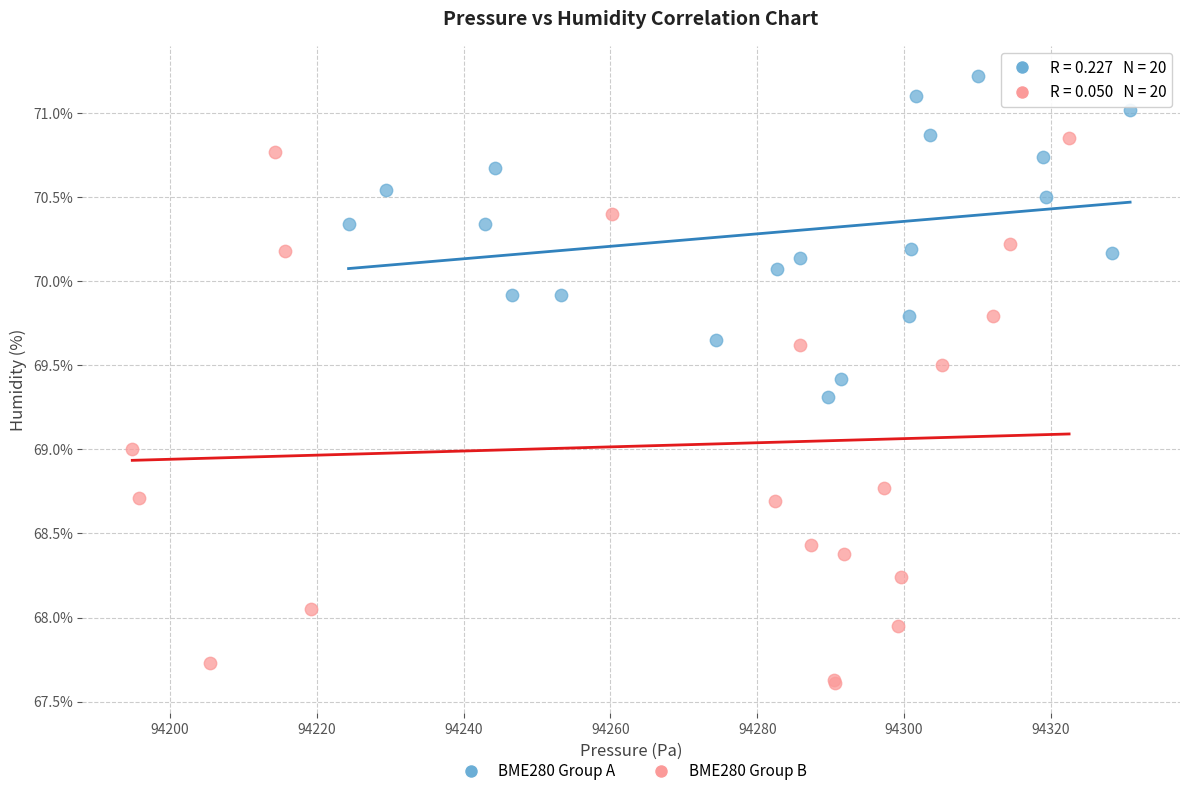

Which series contains the lowest Y value?

BME280 Group B